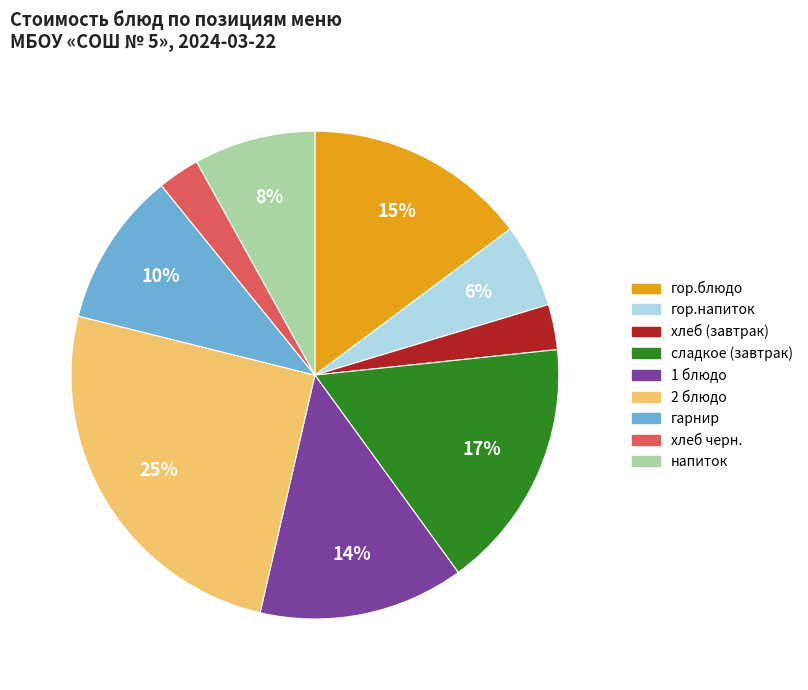

Count the number of slices in the pie.

9